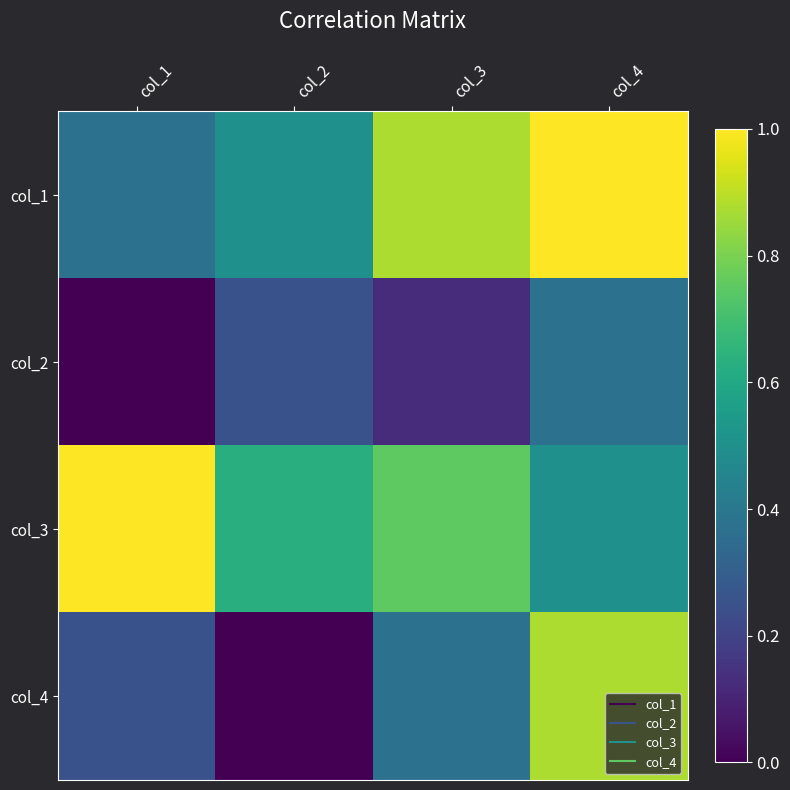

Count the number of data series in this chart.

4